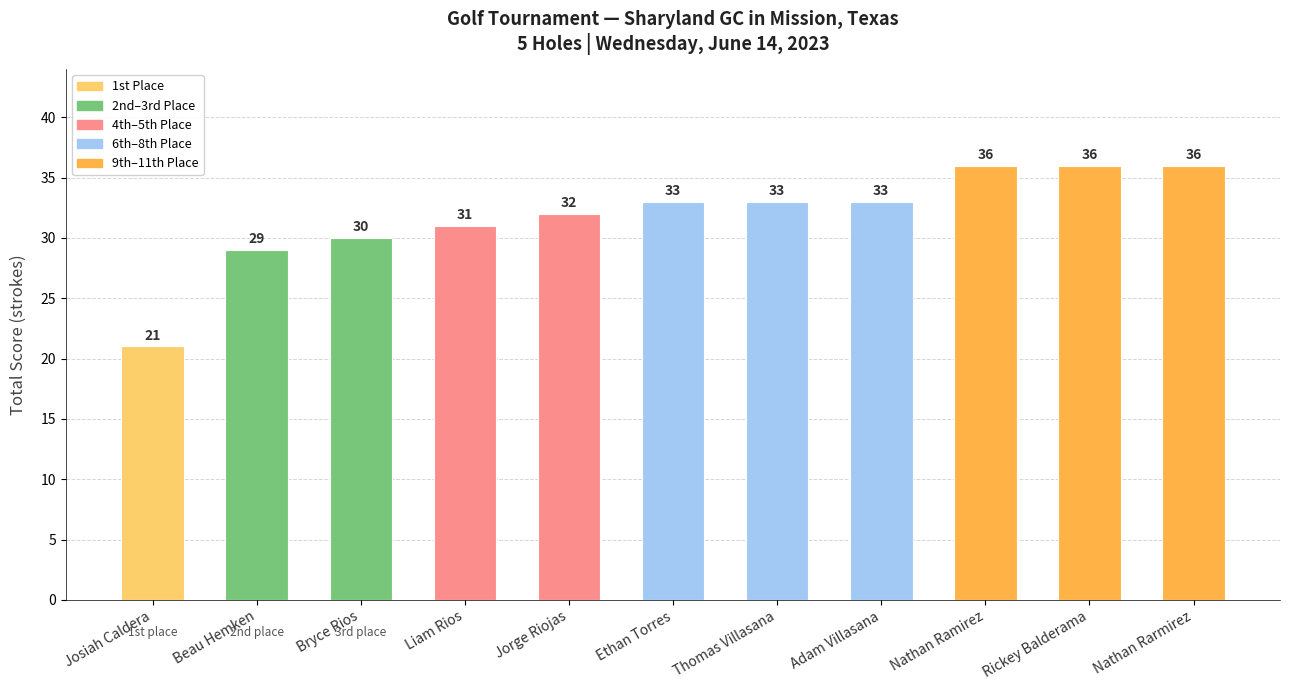

Is it true that the value at Bryce Rios is 30?

True